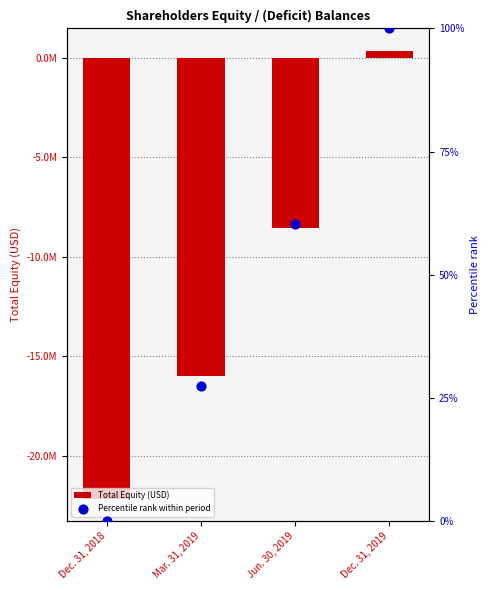

Which series has the largest total across all categories?

Percentile rank within period